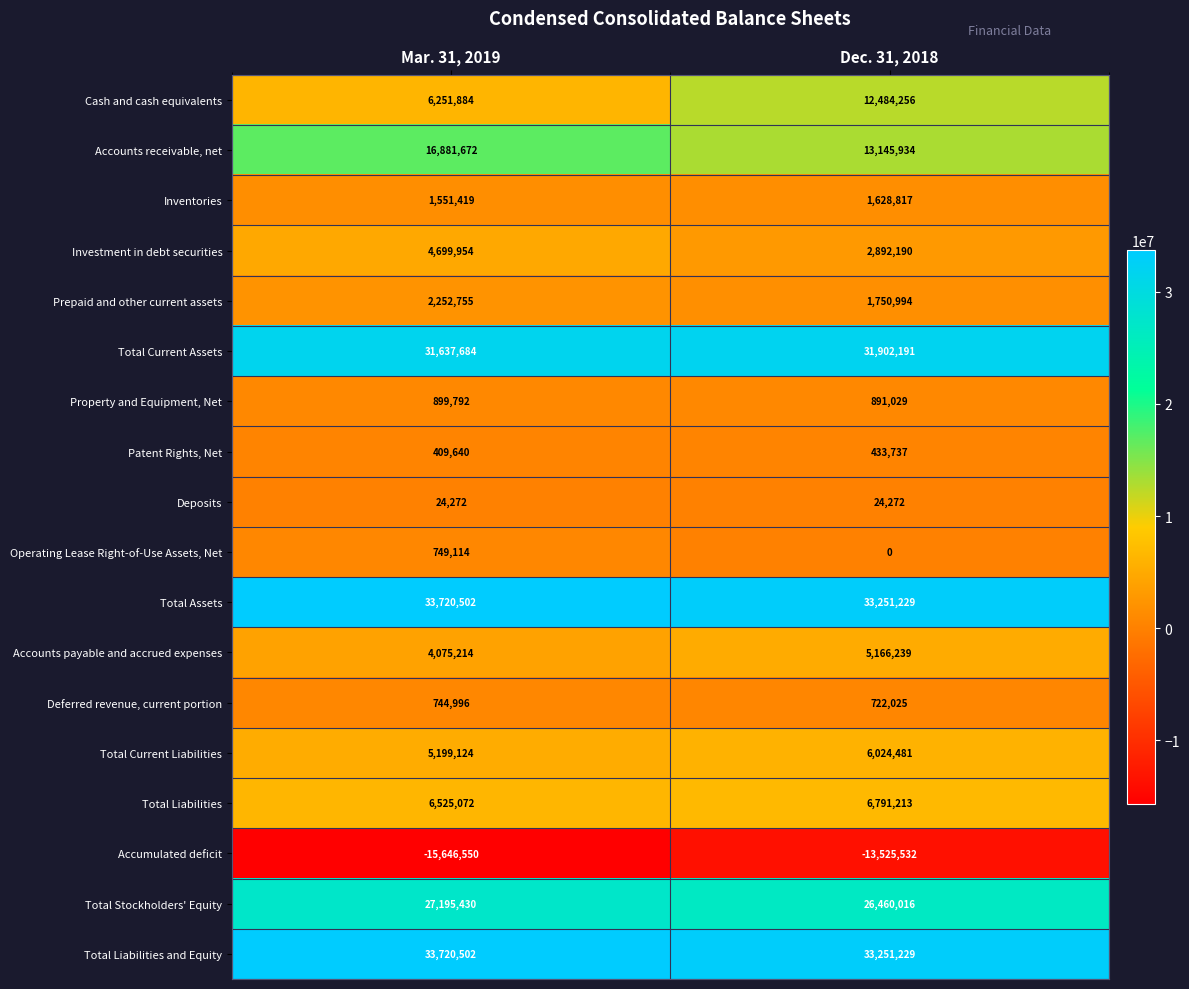

Count the number of categories in the chart.

2